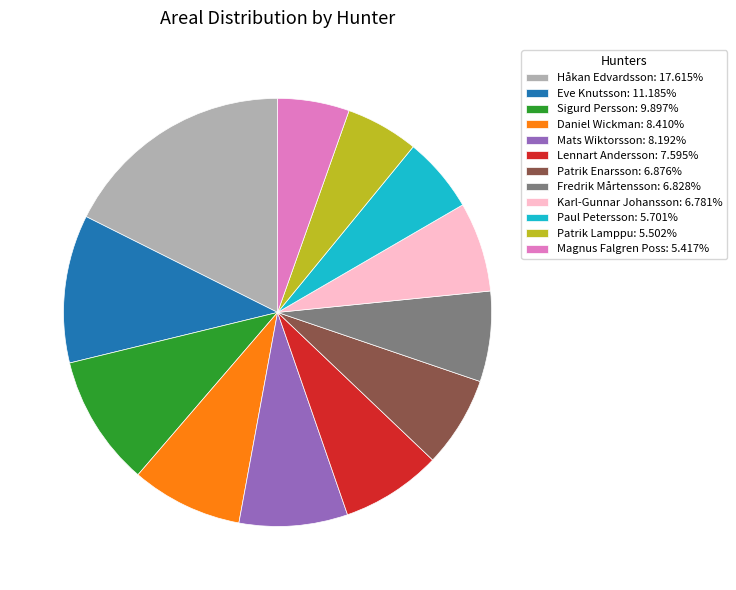

True or false: Magnus Falgren Poss accounts for 5% of the total.

True